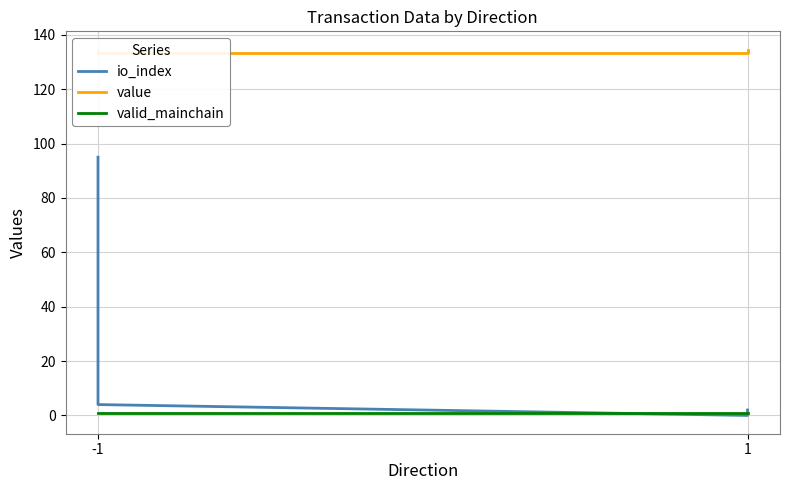

What is the total value across all series at -1?

230.6